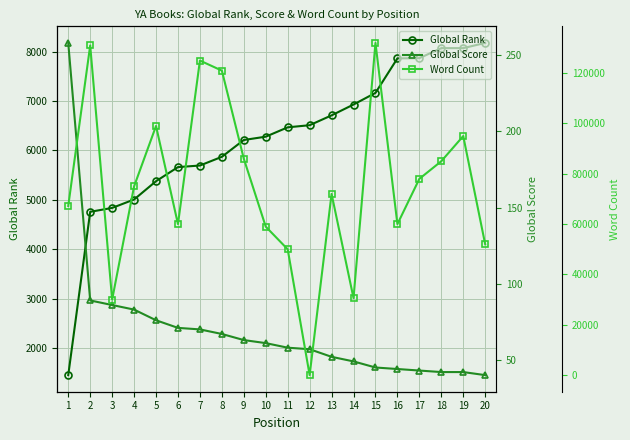

The value of Global Rank at 16 is 11712. True or false?

False